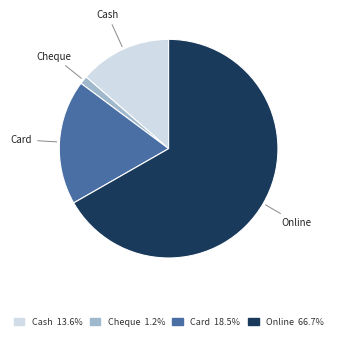

True or false: Cheque accounts for 1% of the total.

True